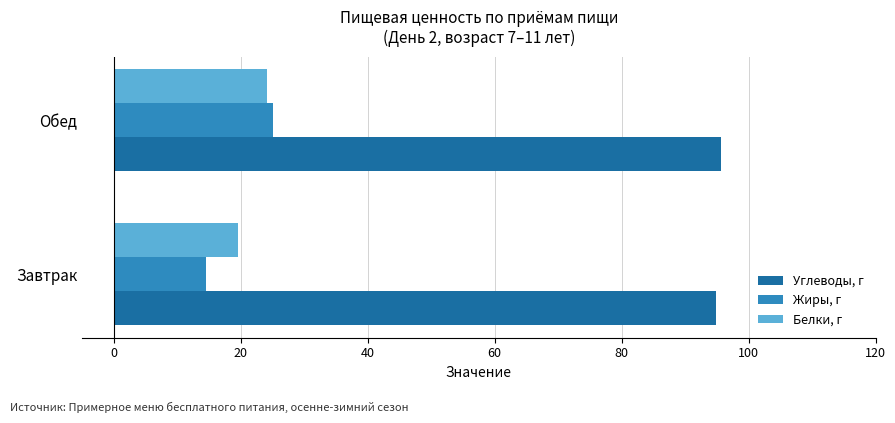

What is the difference between the maximum and minimum values in the Жиры, г series?

10.5